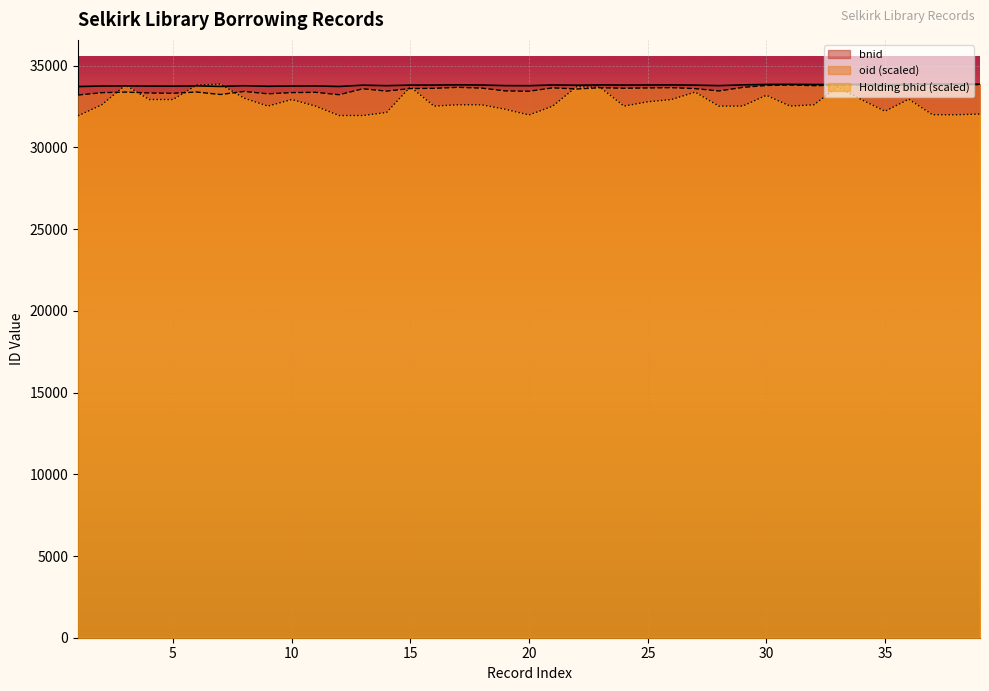

Reading left to right, what are all the values shown in this chart?

bnid: 33725.0	33756.0	33764.0	33752.0	33748.0	33765.0	33732.0	33773.0	33741.0	33757.0	33761.0	33729.0	33808.0	33777.0	33811.0	33814.0	33827.0	33817.0	33780.0	33775.0	33820.0	33805.0	33822.0	33815.0	33819.0	33823.0	33810.0	33779.0	33826.0	33852.0	33858.0	33849.0	33855.0	33860.0	33841.0	33864.0	33869.0	33867.0	33863.0
oid: 33204.4	33347.4	33384.4	33329.0	33310.5	33389.0	33236.7	33425.9	33278.2	33352.1	33370.5	33222.8	33587.5	33444.4	33601.3	33615.1	33675.1	33629.0	33458.2	33435.1	33642.8	33573.6	33652.1	33619.8	33638.2	33656.7	33596.7	33453.6	33670.5	33790.5	33818.2	33776.7	33804.4	33827.5	33739.8	33845.9	33869.0	33859.8	33841.3
Holding bhid: 31932.6	32606.8	33812.5	32929.0	32929.0	33812.5	33869.0	33012.1	32527.1	32929.0	32527.1	31949.2	31949.2	32138.5	33706.2	32527.1	32606.8	32606.8	32334.5	31982.4	32527.1	33712.9	33673.0	32527.1	32789.5	32929.0	33384.1	32527.1	32527.1	33188.1	32527.1	32606.8	33693.0	32929.0	32211.6	32949.0	31999.0	31999.0	32038.9